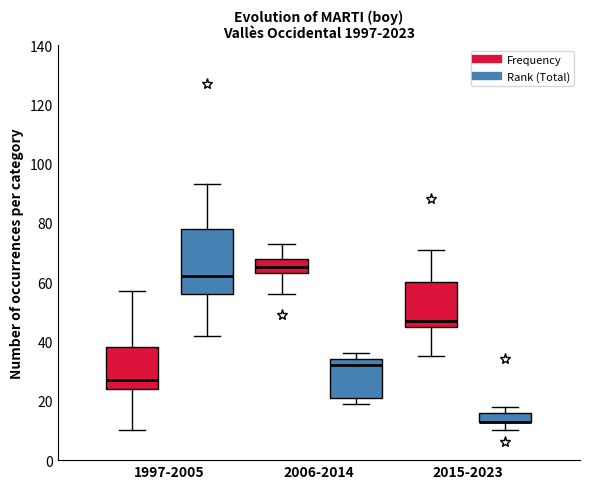

Reading left to right, transcribe this box plot: for each box, give where its median line is, the range the box spans, and where its two whiskers end, as read against the y-axis. The values are not printed on the chart, so give them approximately, as read against the axis.

1997-2005 (Frequency): median 28, box 24 to 38, whiskers 10 to 58
1997-2005 (Rank (Total)): median 62, box 56 to 78, whiskers 42 to 94
2006-2014 (Frequency): median 66, box 64 to 68, whiskers 56 to 74
2006-2014 (Rank (Total)): median 32, box 22 to 34, whiskers 20 to 36
2015-2023 (Frequency): median 48, box 46 to 60, whiskers 36 to 72
2015-2023 (Rank (Total)): median 14 (drawn on the box's lower edge), box 14 to 16, whiskers 10 to 18